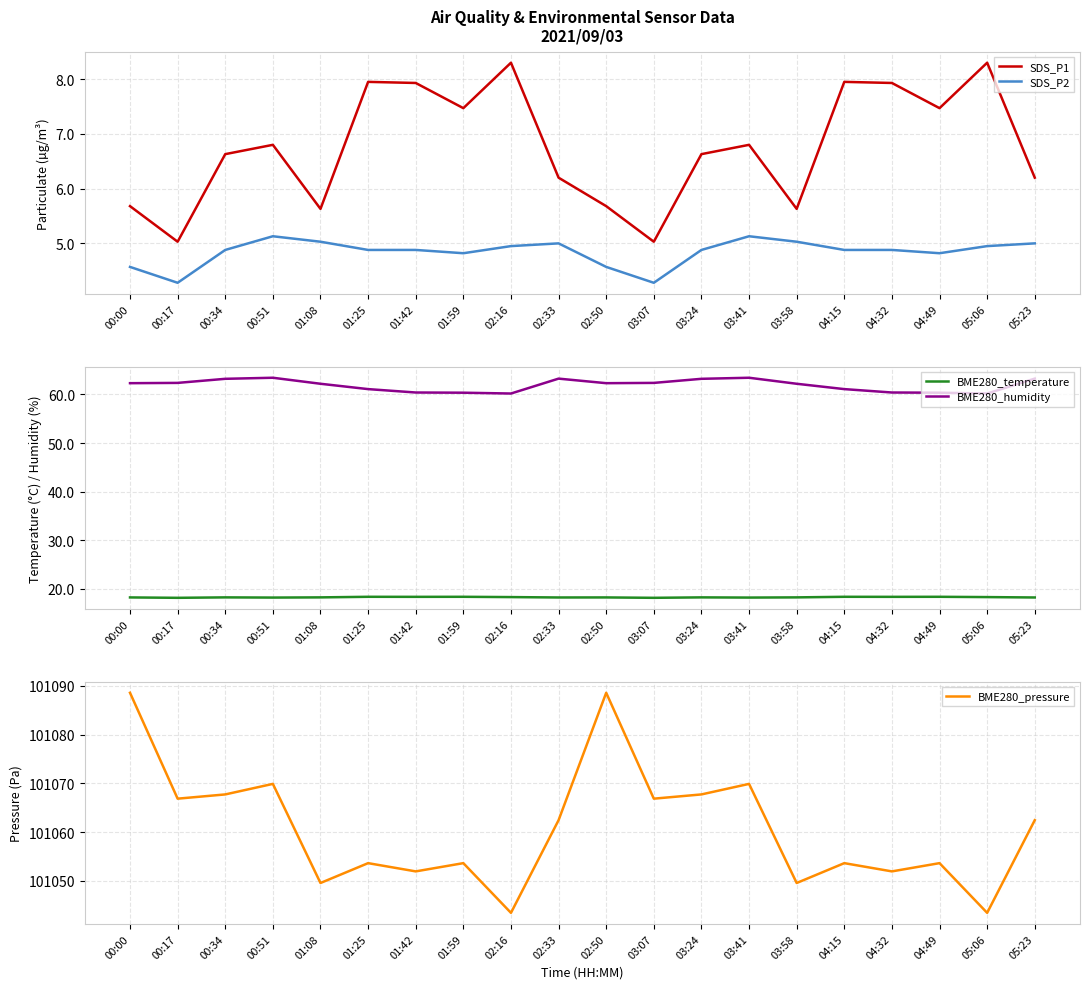

What position from the left is 03:58?

15